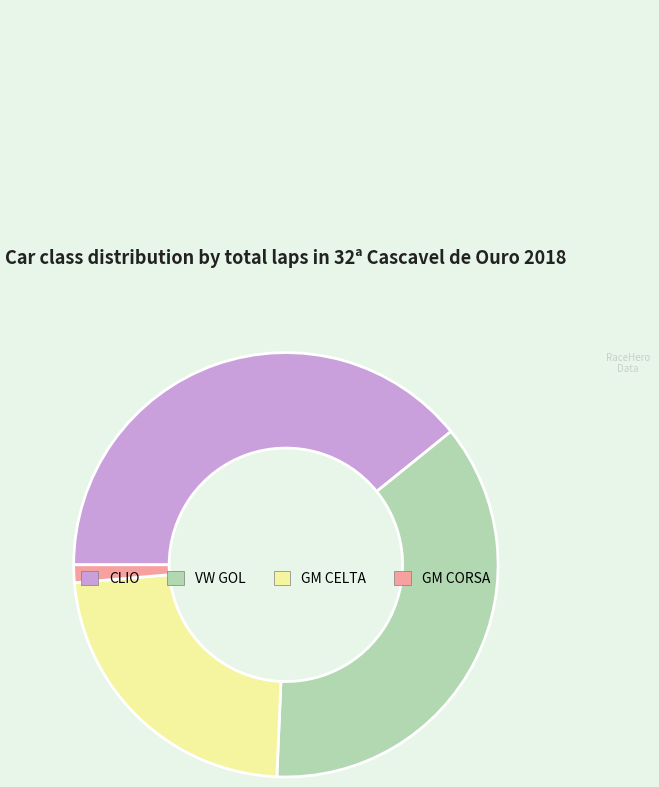

What is the smallest slice in the pie chart?

GM CORSA